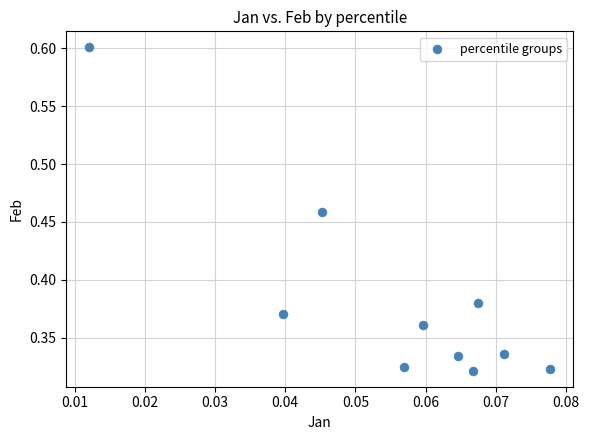

How many data points are displayed?

10